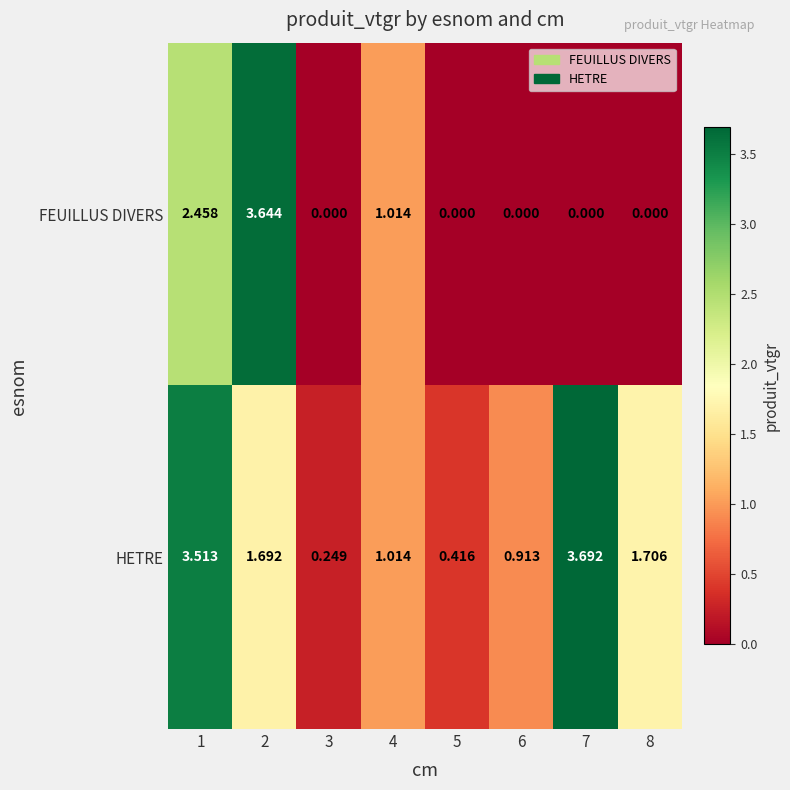

Is the value of HETRE at 5 greater than the value of FEUILLUS DIVERS at 1?

No